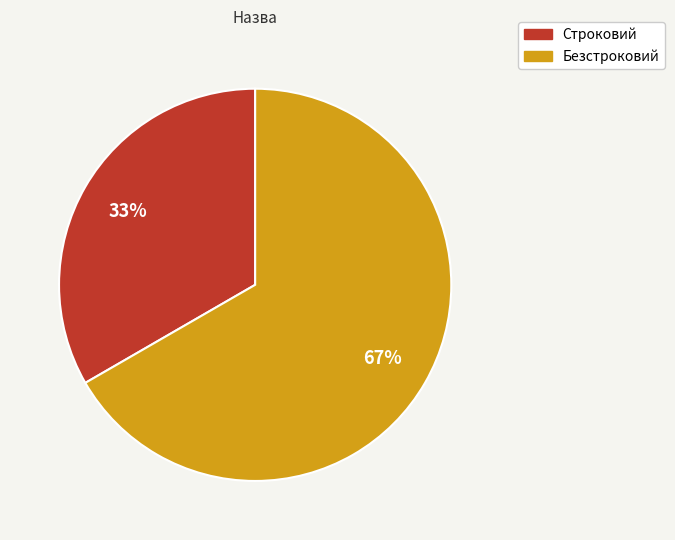

Does Строковий represent more than half of the total?

No